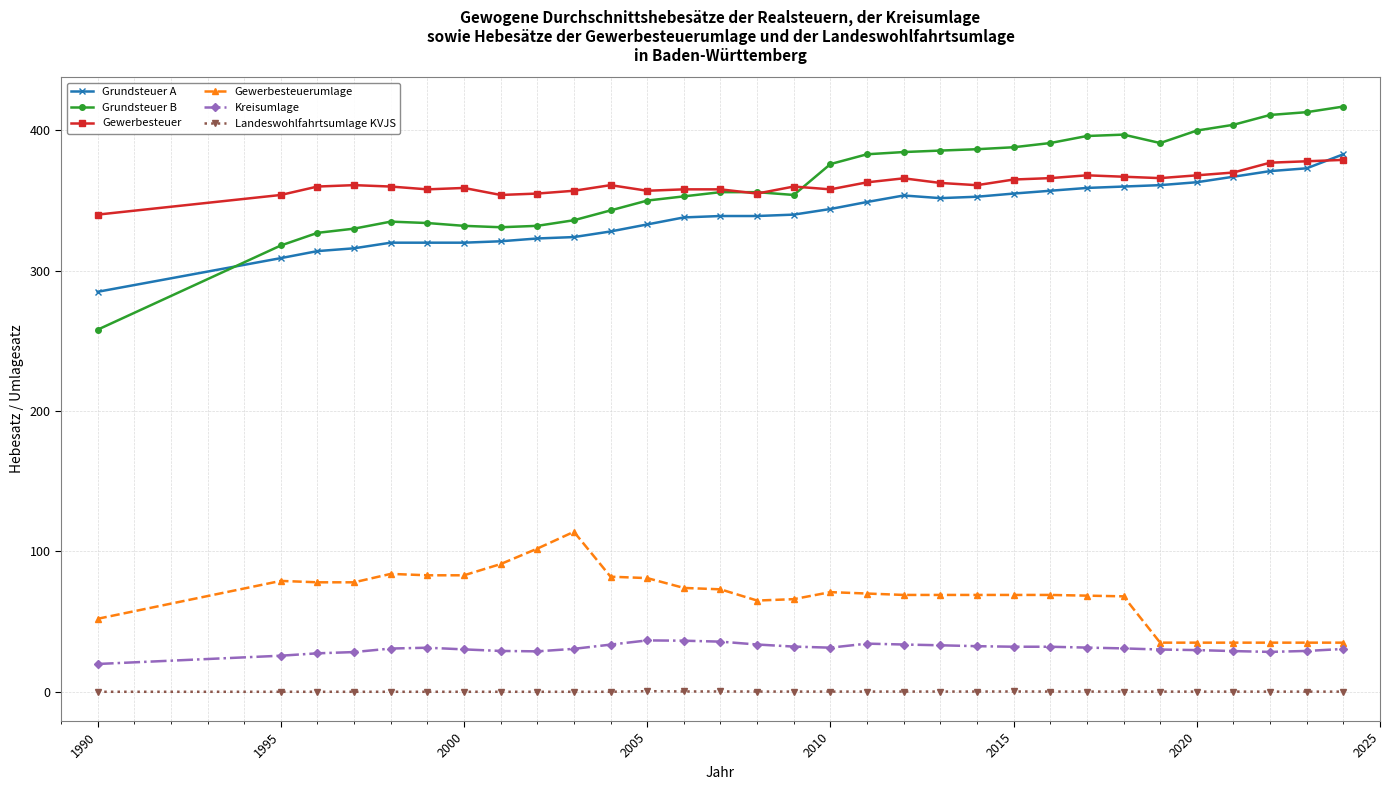

Which series has the widest spread of values?

Grundsteuer B